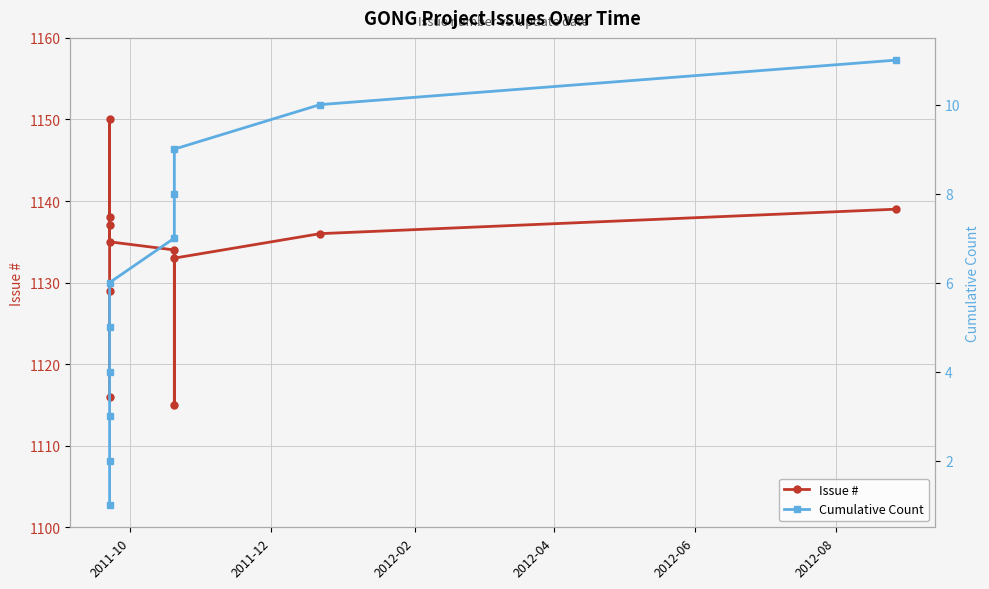

Which series has the widest spread of values?

Issue #